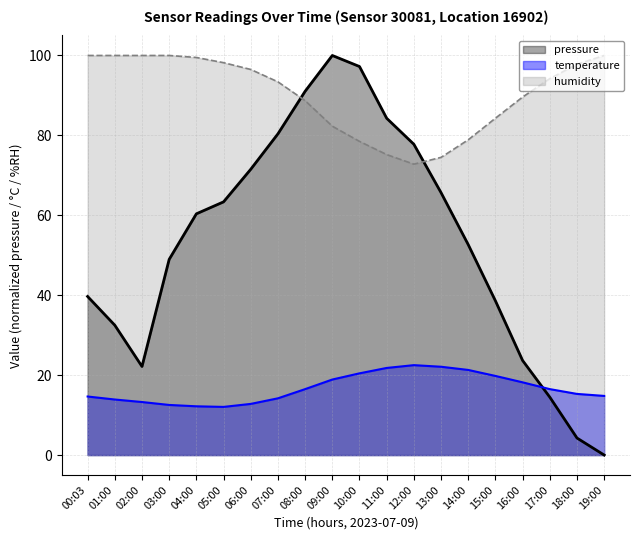

What is the average value of the pressure series?

53.4